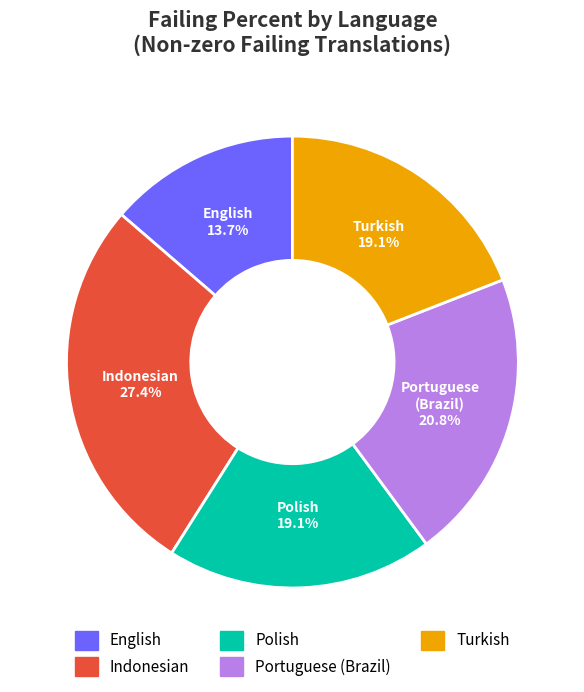

Does any single category account for the majority?

No